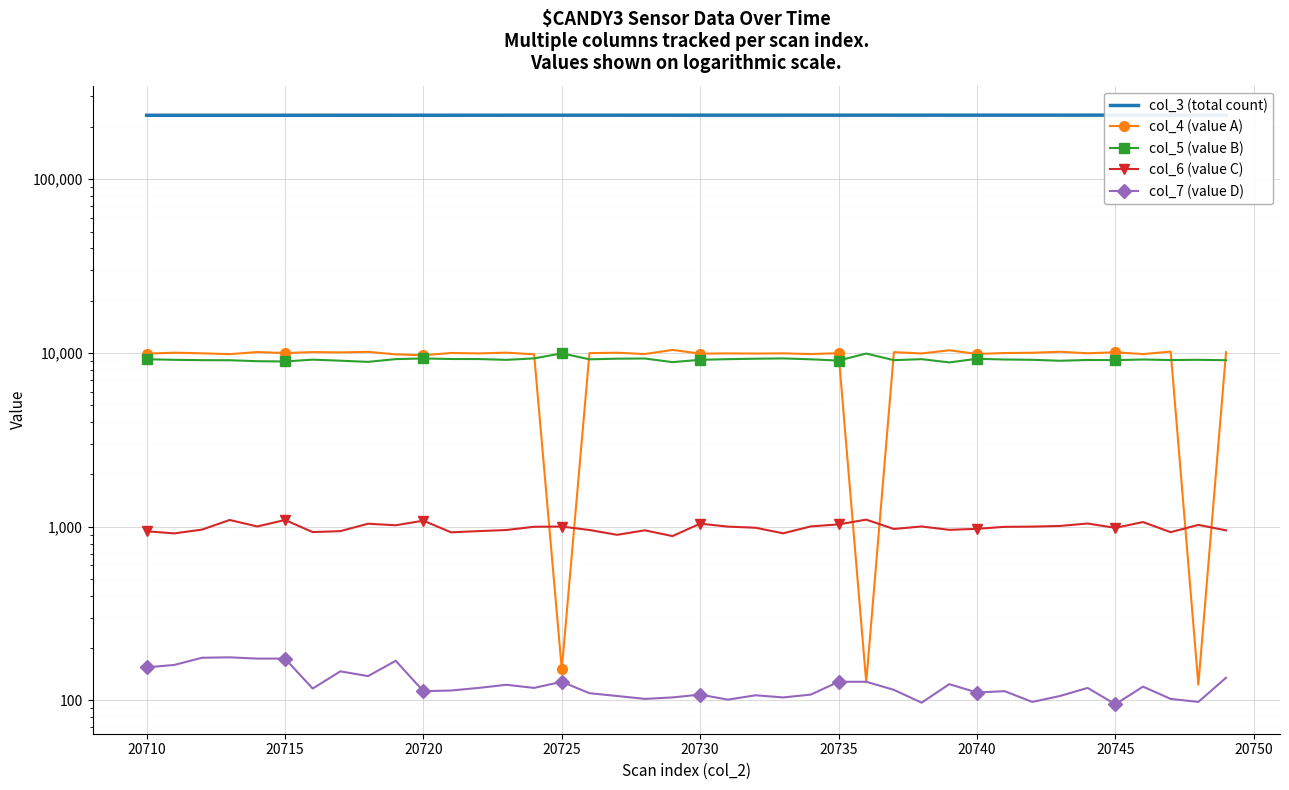

What is the difference between the maximum and minimum values in the col_6 (value C) series?

215